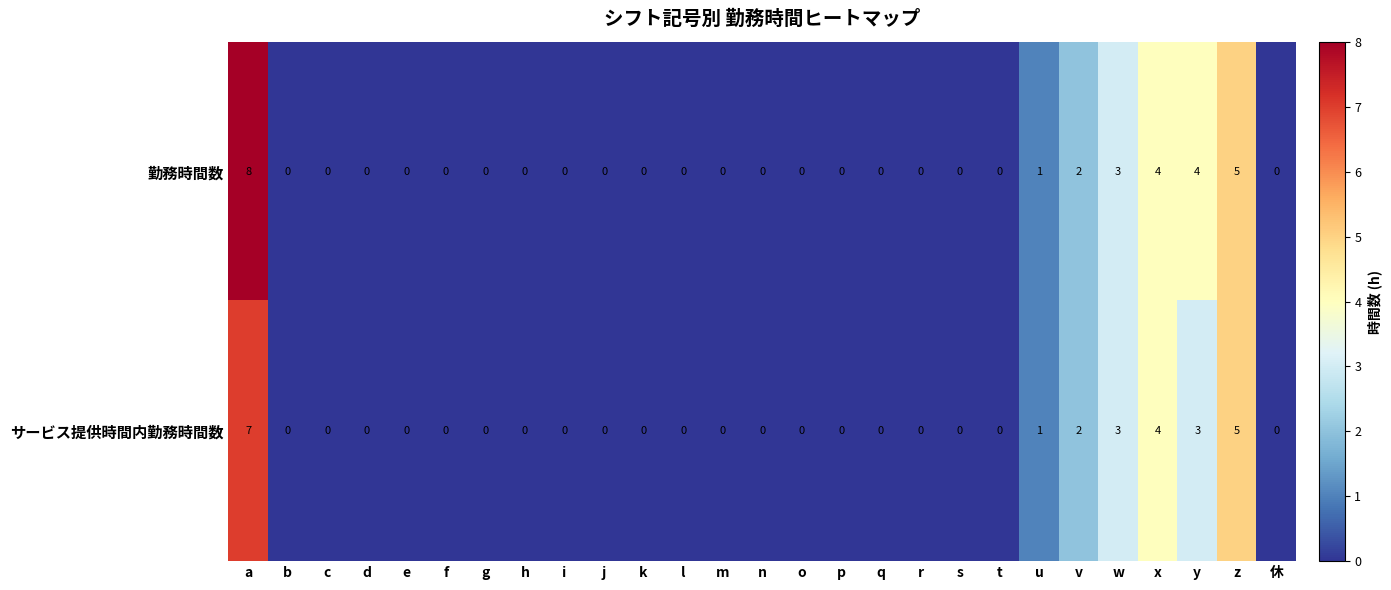

Which label corresponds to the largest value in the chart?

a